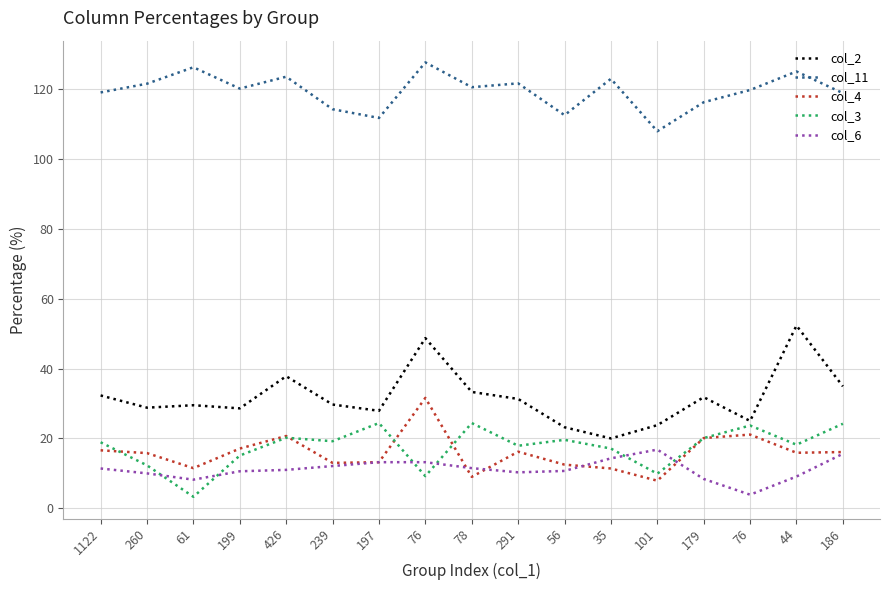

Does the chart have visible grid lines?

Yes